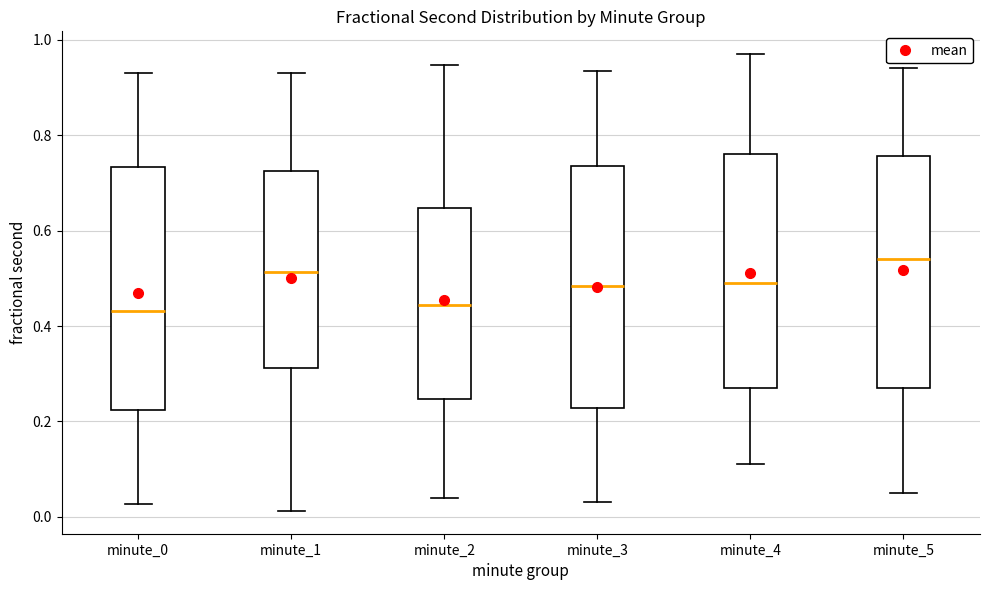

Reading left to right, transcribe this box plot: for each box, give where its median line is, the range the box spans, and where its two whiskers end, as read against the y-axis. The values are not printed on the chart, so give them approximately, as read against the axis.

minute_0: median 0.44, box 0.22 to 0.74, whiskers 0.02 to 0.94
minute_1: median 0.52, box 0.32 to 0.72, whiskers 0.02 to 0.94
minute_2: median 0.44, box 0.24 to 0.64, whiskers 0.04 to 0.94
minute_3: median 0.48, box 0.22 to 0.74, whiskers 0.04 to 0.94
minute_4: median 0.50, box 0.28 to 0.76, whiskers 0.12 to 0.98
minute_5: median 0.54, box 0.28 to 0.76, whiskers 0.06 to 0.94